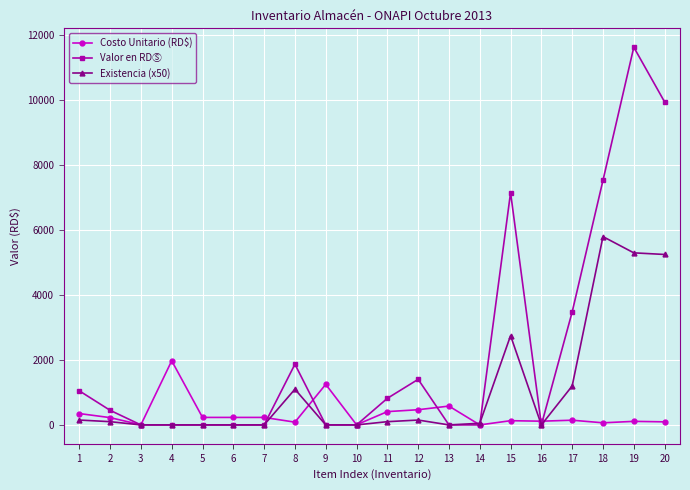

The value of Existencia (x50) at 13 is 2429.9. True or false?

False